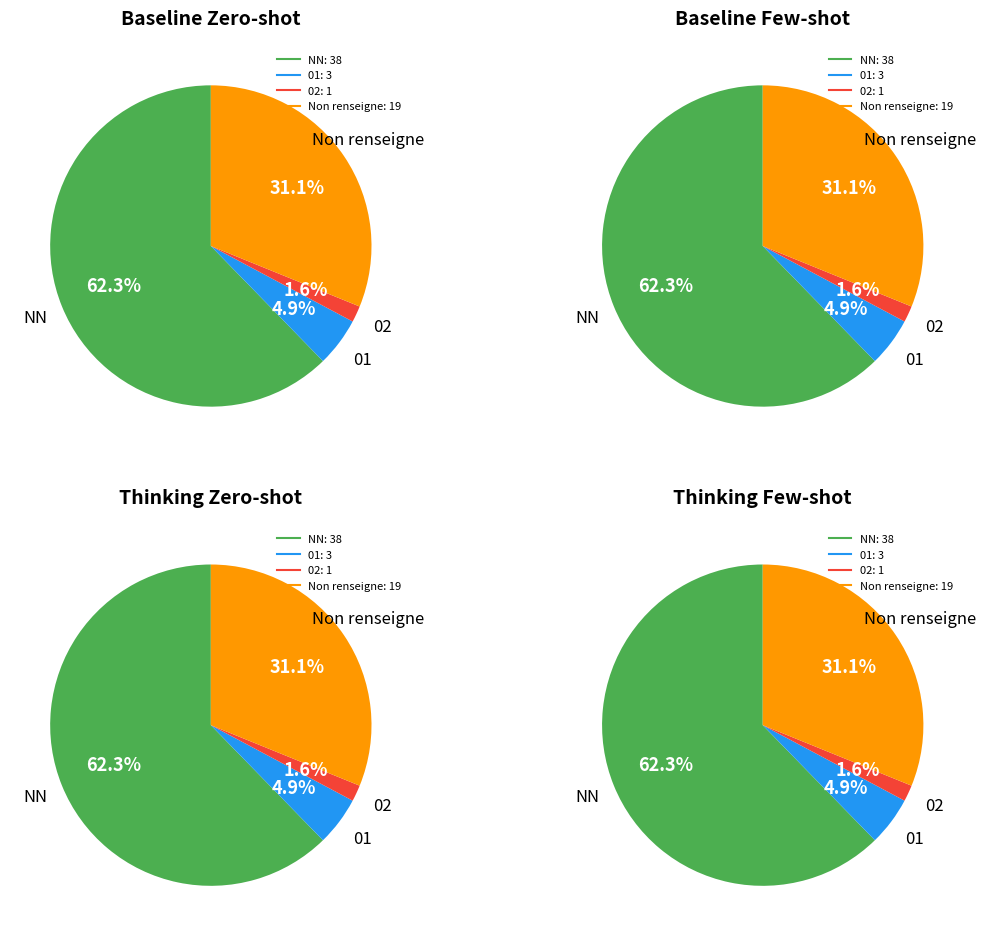

Is the sum of 02 and 01 greater than half?

No